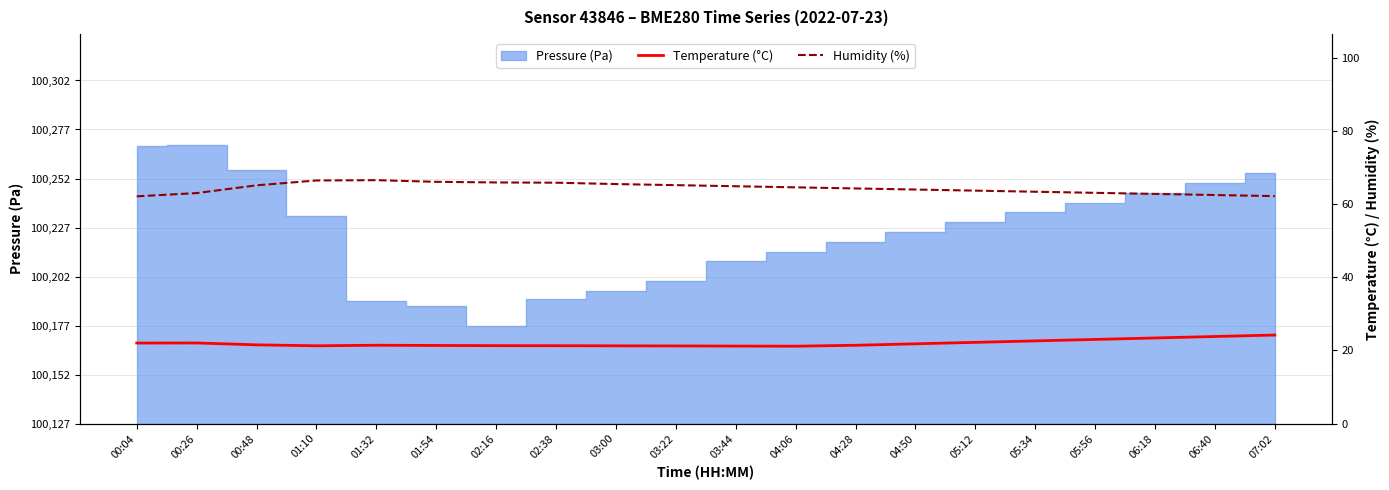

Which has a higher value, 03:44 or 07:02?

07:02